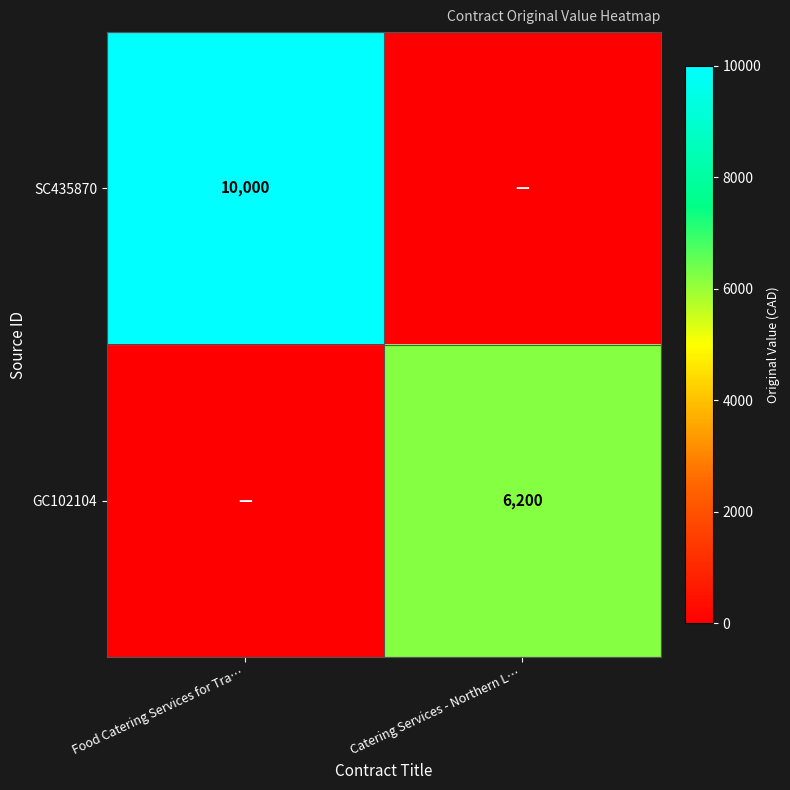

The value of SC435870 at Food Catering Services for Tra… is 10000. True or false?

True